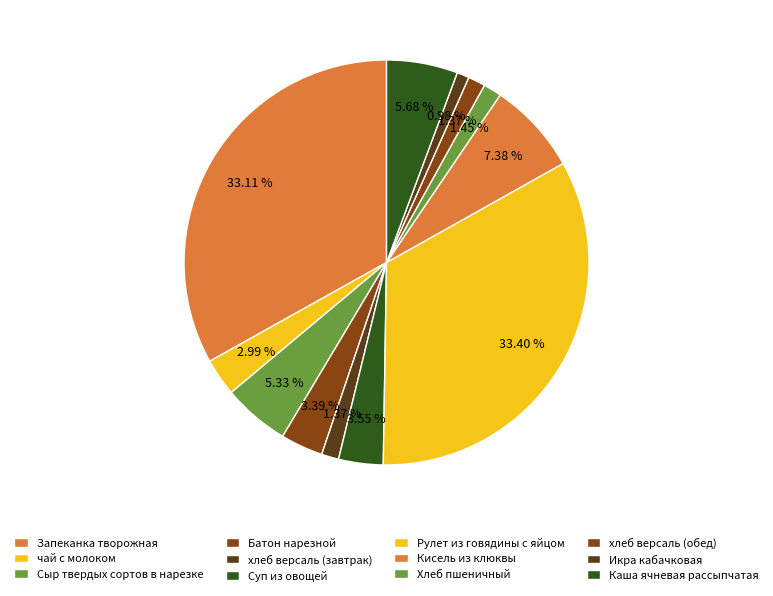

What is the smallest slice in the pie chart?

Икра кабачковая